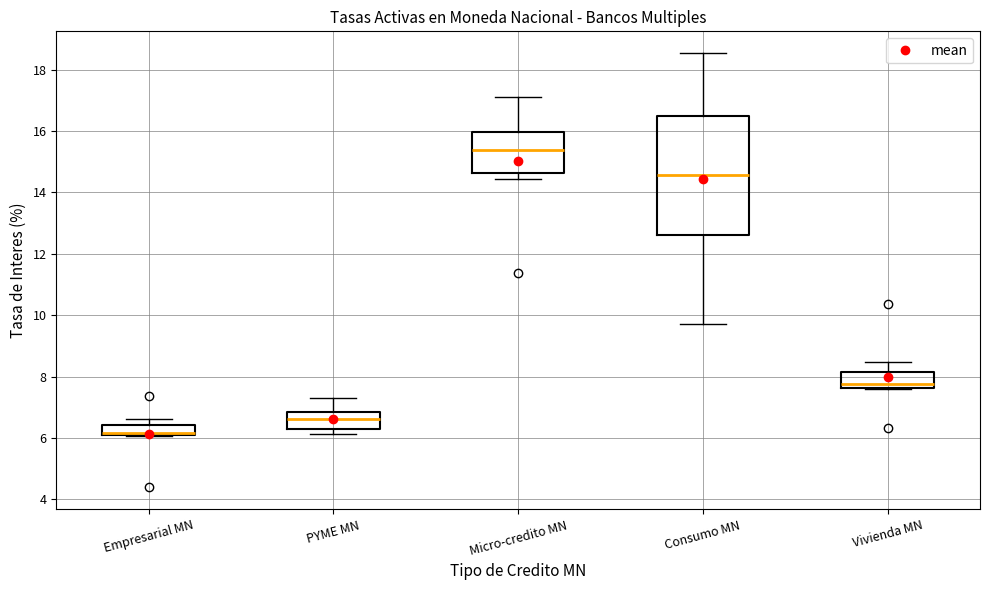

Where is the upper edge of the box for PYME MN on the y-axis? The values are not printed on the chart, so give them approximately, as read against the axis.

6.8